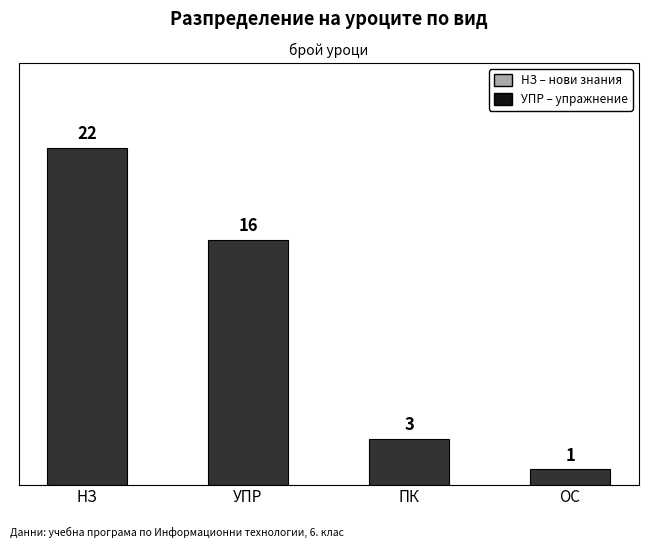

What is the label of the 2nd bar from the right?

ПК